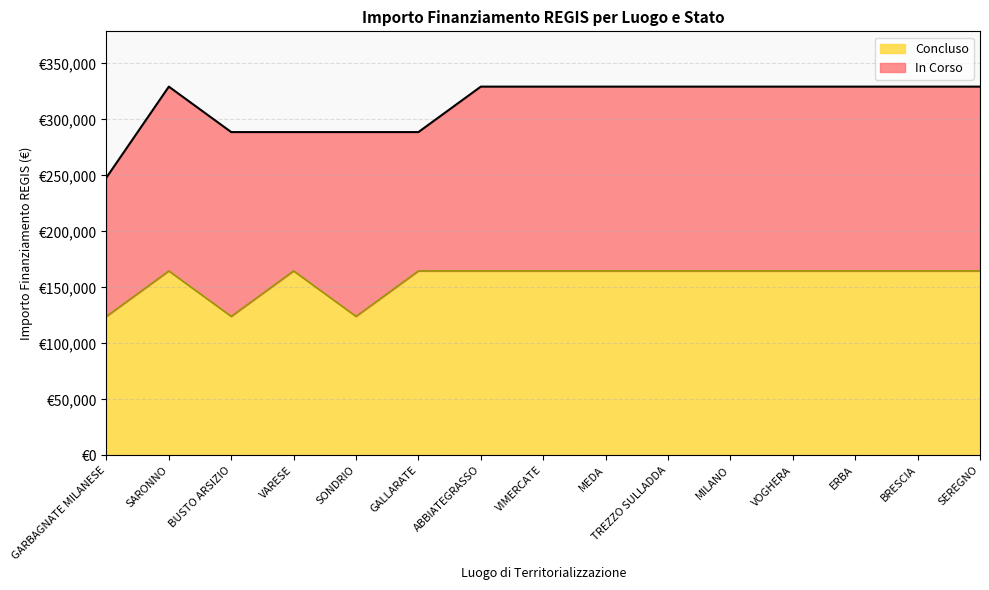

List the labels in order of value, largest first.

SARONNO, VARESE, GALLARATE, ABBIATEGRASSO, VIMERCATE, MEDA, TREZZO SULLADDA, MILANO, VOGHERA, ERBA, BRESCIA, SEREGNO, GARBAGNATE MILANESE, BUSTO ARSIZIO, SONDRIO